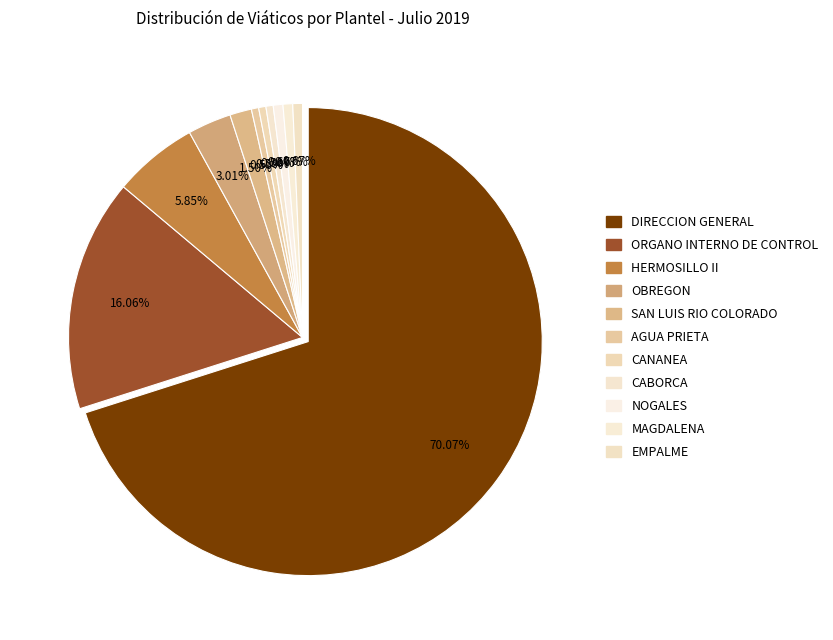

To the nearest percent, what portion does AGUA PRIETA represent?

1%